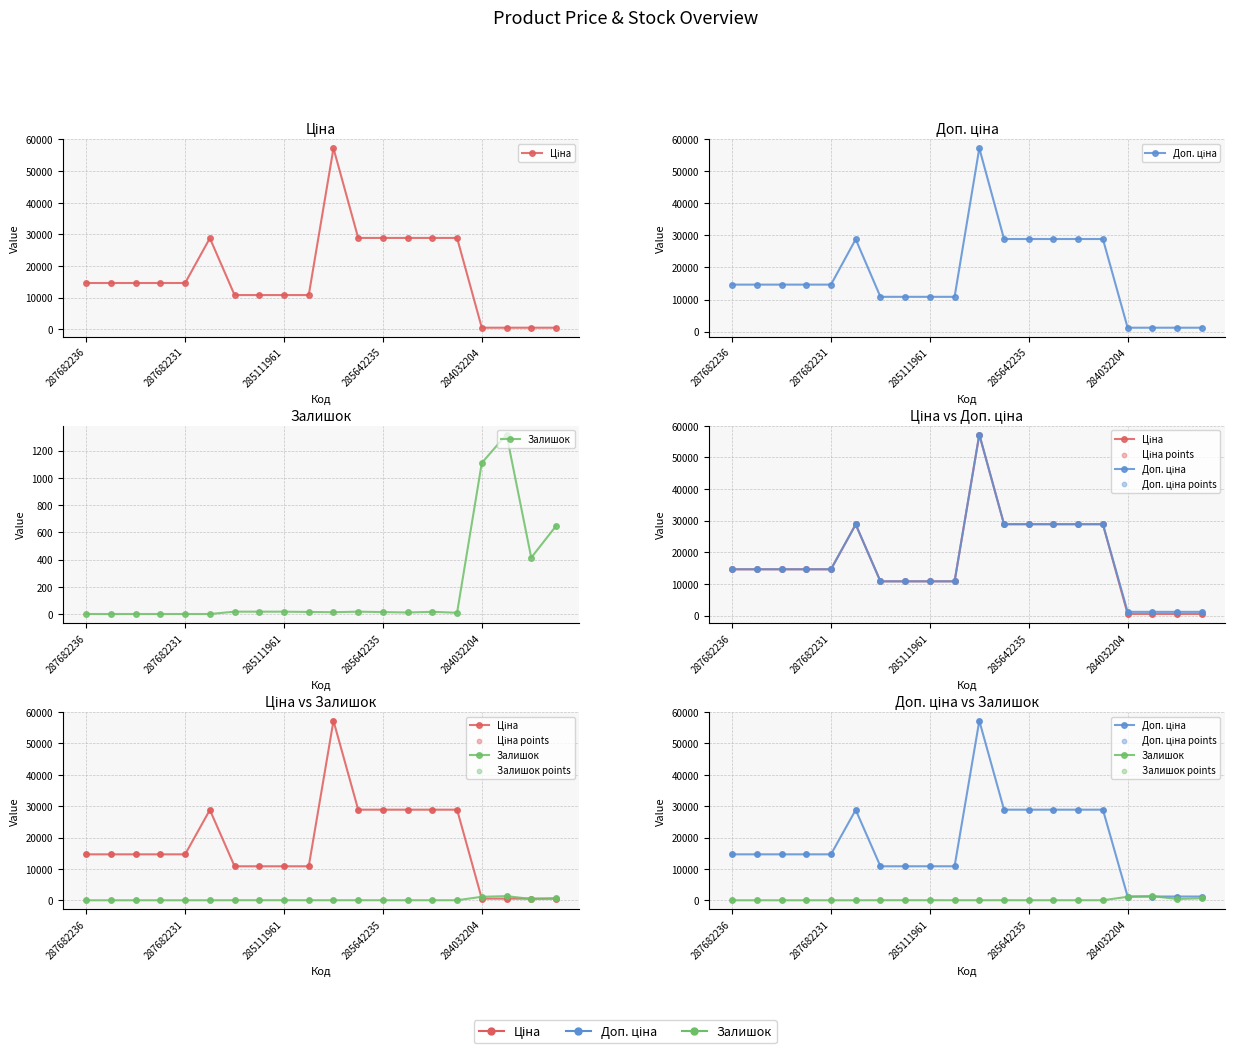

At which category is the sum across all series the highest?

10